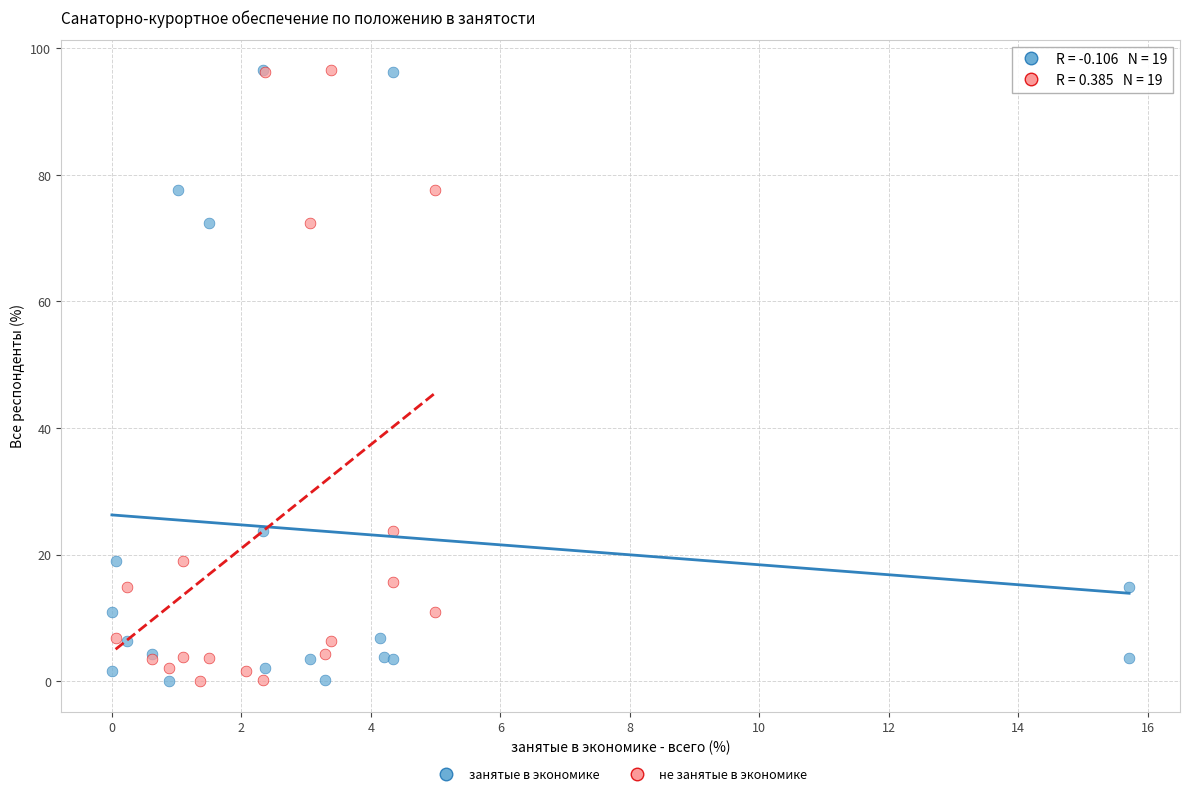

What are all the series names shown in the legend?

занятые в экономике, не занятые в экономике